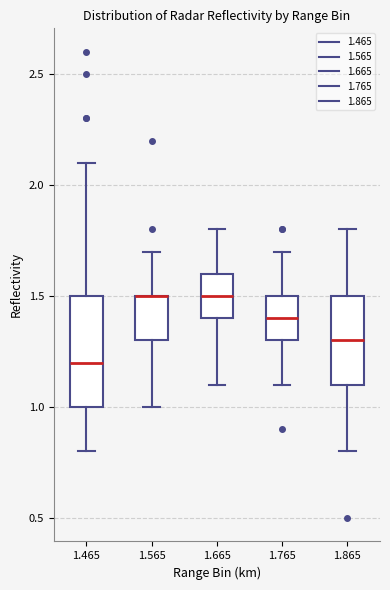

Reading left to right, read every box against the y-axis: the position of its median line, the range the box covers, and the ends of its whiskers. The values are not printed on the chart, so give them approximately, as read against the axis.

1.465: median 1.2, box 1.0 to 1.5, whiskers 0.8 to 2.1
1.565: median 1.5 (drawn on the box's upper edge), box 1.3 to 1.5, whiskers 1.0 to 1.7
1.665: median 1.5, box 1.4 to 1.6, whiskers 1.1 to 1.8
1.765: median 1.4, box 1.3 to 1.5, whiskers 1.1 to 1.7
1.865: median 1.3, box 1.1 to 1.5, whiskers 0.8 to 1.8